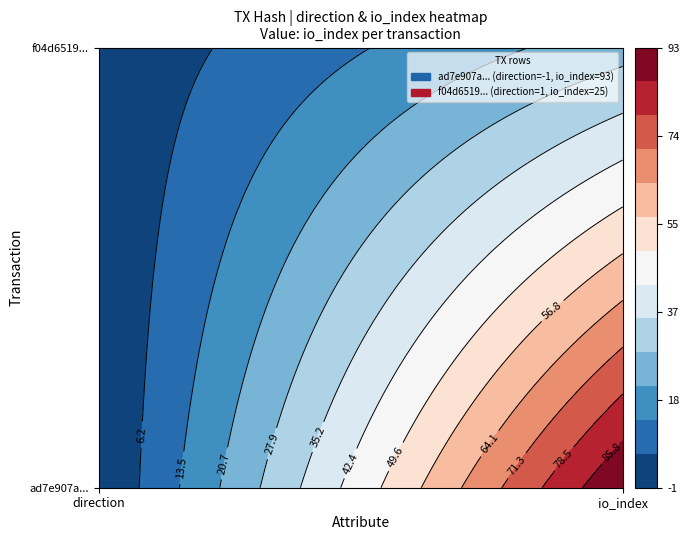

Is the value of ad7e907adad3b6806ae93edc4239169bffb8f82 at direction greater than the value of f04d6519bde79ee74fe62ac8b8149c074a7332c at direction?

No